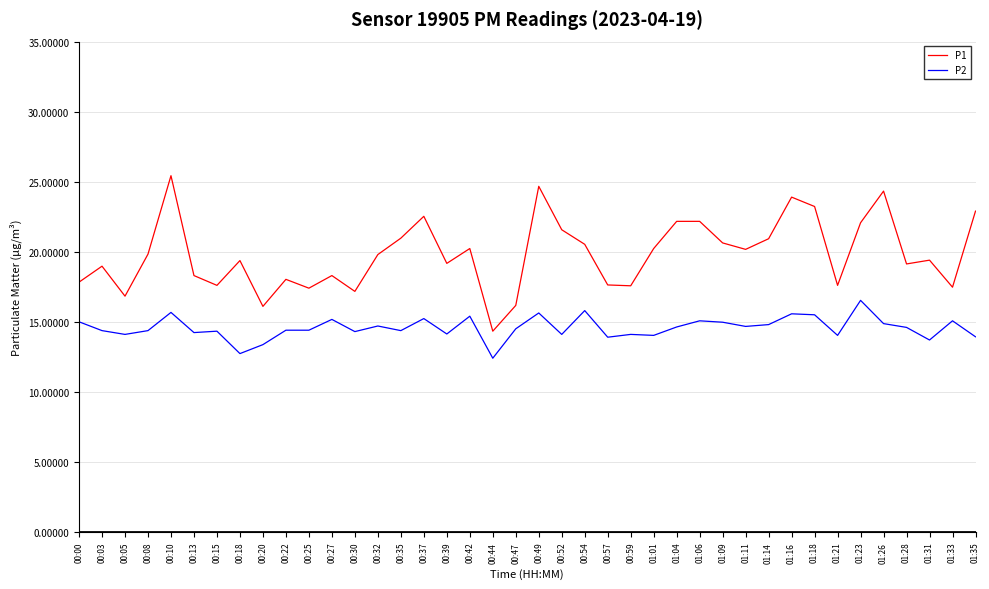

What is the difference between the maximum and second lowest values in the P2 series?

3.8